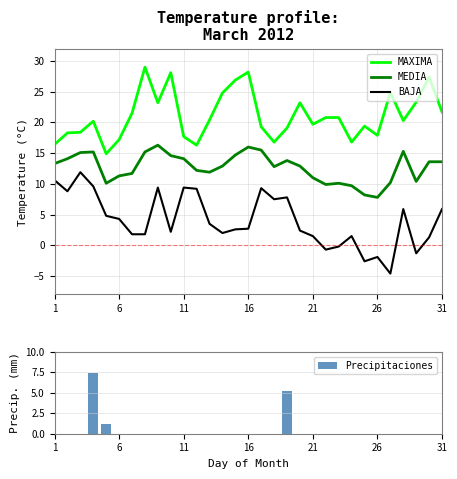

Reading left to right, transcribe all the data shown in this chart.

MAXIMA: 16.4	18.3	18.4	20.2	14.9	17.2	21.5	29.0	23.2	28.1	17.7	16.3	20.4	24.8	26.9	28.2	19.3	16.8	19.1	23.2	19.7	20.8	20.8	16.8	19.4	17.9	24.9	20.3	23.3	27.4	21.7
MEDIA: 13.3	14.1	15.1	15.2	10.1	11.3	11.7	15.2	16.3	14.6	14.1	12.2	11.9	12.9	14.7	16.0	15.5	12.8	13.8	12.9	11.0	9.9	10.1	9.7	8.2	7.8	10.2	15.3	10.4	13.6	13.6
BAJA: 10.6	8.8	11.9	9.6	4.8	4.3	1.8	1.8	9.4	2.2	9.4	9.2	3.5	2.0	2.6	2.7	9.3	7.5	7.8	2.4	1.5	-0.7	-0.2	1.5	-2.6	-1.9	-4.6	5.9	-1.3	1.3	5.9
Precipitaciones: 0.0	0.0	0.0	7.4	1.2	0.0	0.0	0.0	0.0	0.0	0.0	0.0	0.0	0.0	0.0	0.0	0.0	0.0	5.2	0.0	0.0	0.0	0.0	0.0	0.0	0.0	0.0	0.0	0.0	0.0	0.0